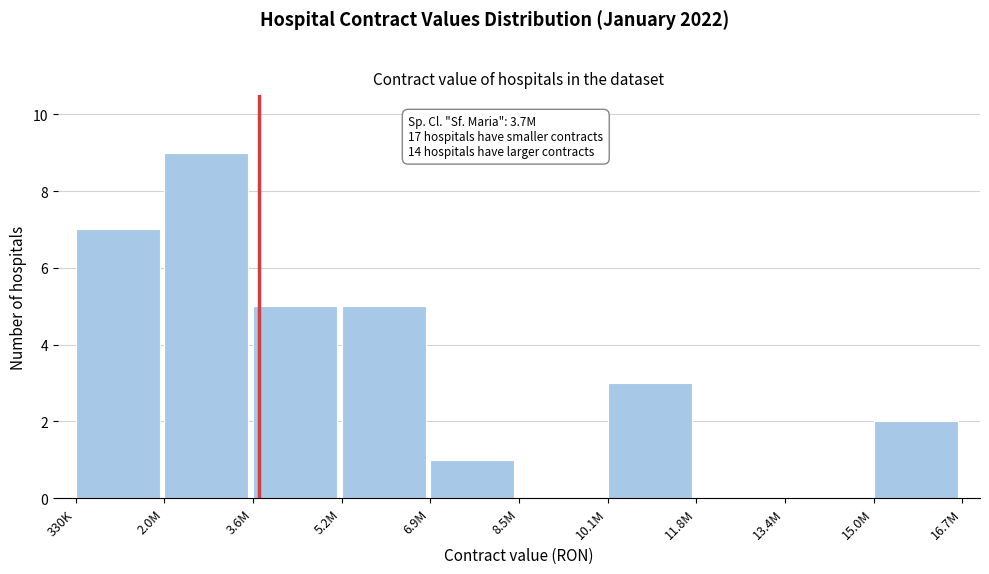

Reading left to right, transcribe all the data shown in this chart.

330K=7	2.0M=9	3.6M=5	5.2M=5	6.9M=1	8.5M=0	10.1M=3	11.8M=0	13.4M=0	15.0M=2